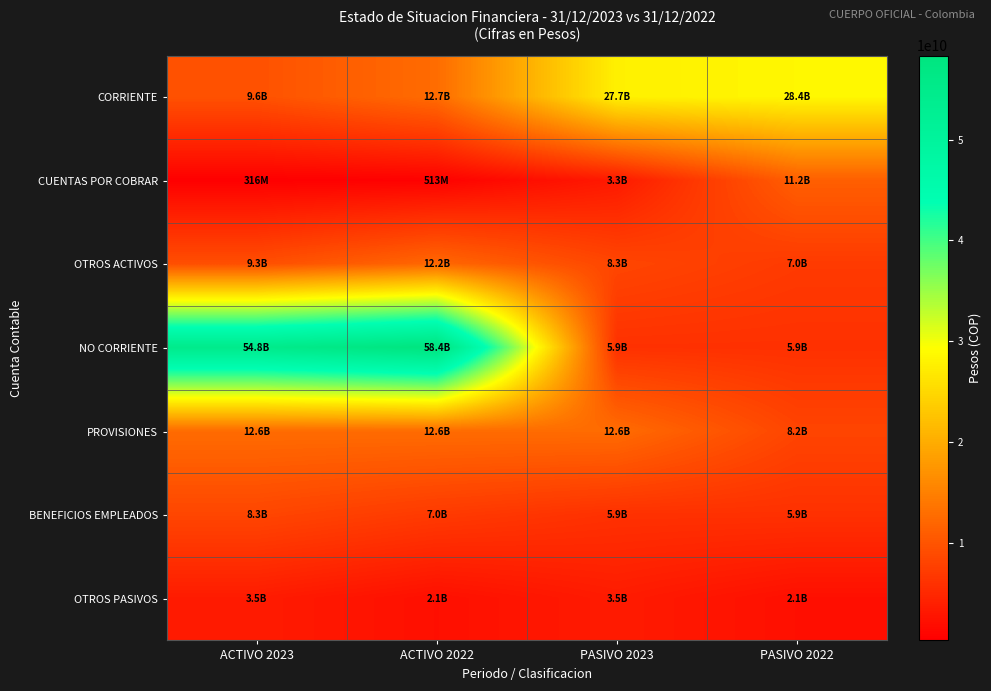

Rank the series at PASIVO 2022 from highest to lowest value.

CORRIENTE, CUENTAS POR COBRAR, PROVISIONES, OTROS ACTIVOS, NO CORRIENTE, BENEFICIOS EMPLEADOS, OTROS PASIVOS